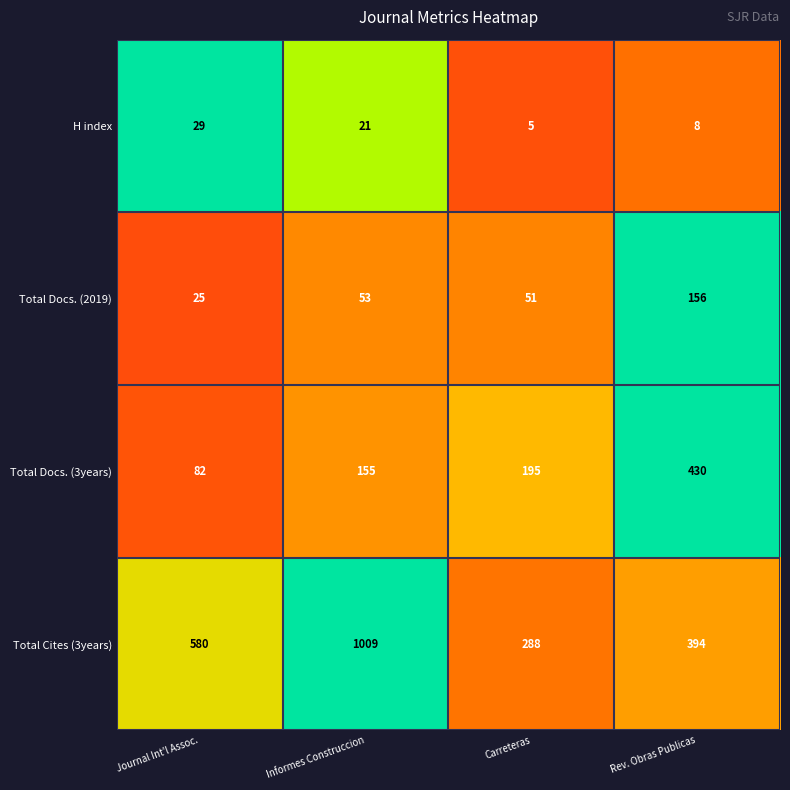

Where is Total Docs. (3years) nearest to the value 256?

Carreteras